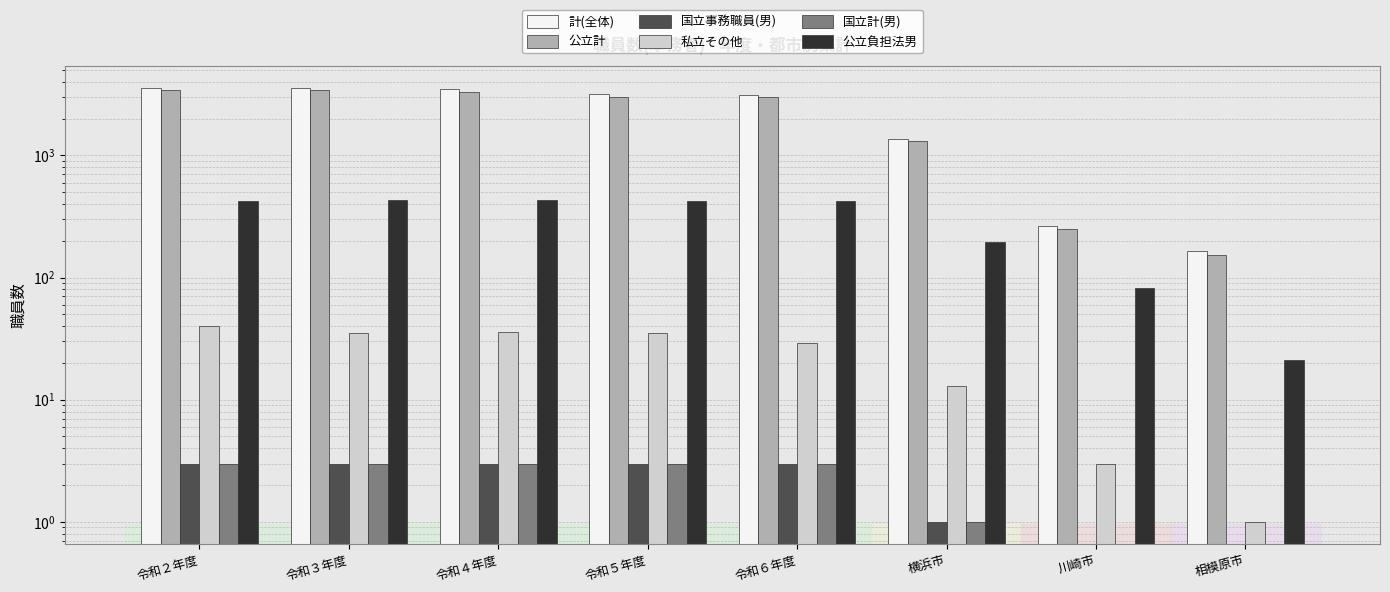

Which series has the widest spread of values?

計(全体)